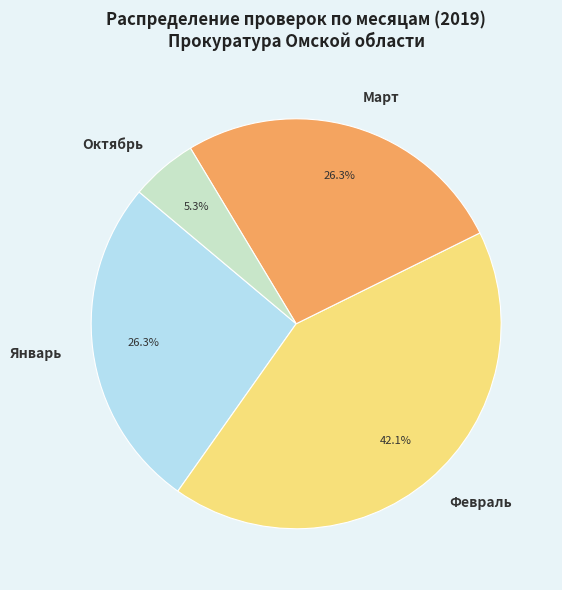

Do Февраль and Октябрь together represent more than half of the pie?

No